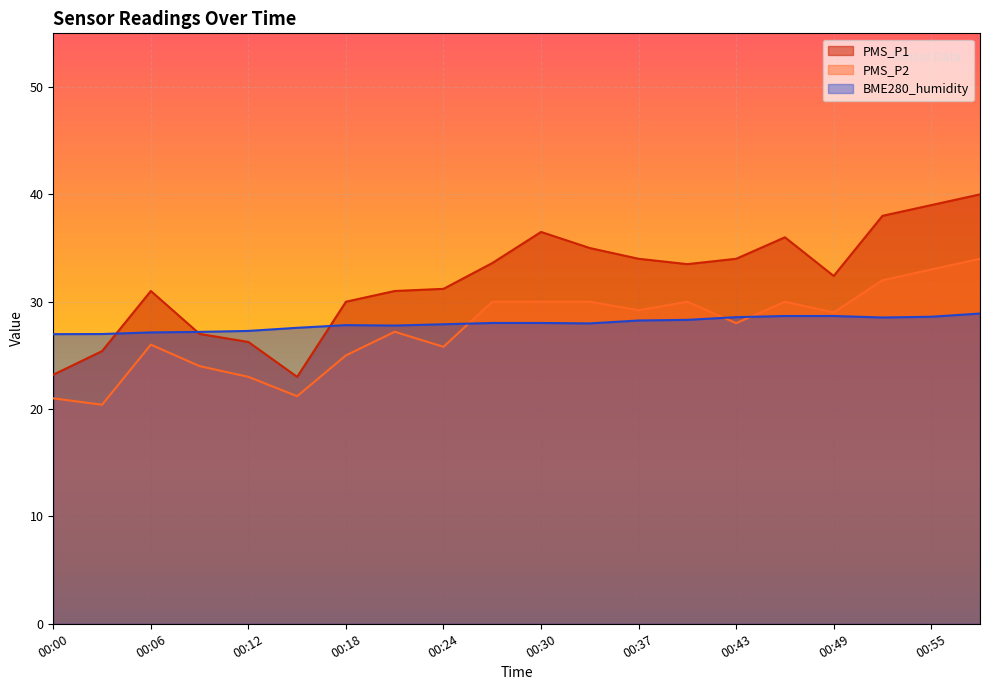

True or false: PMS_P1 and PMS_P2 cross at least once.

False